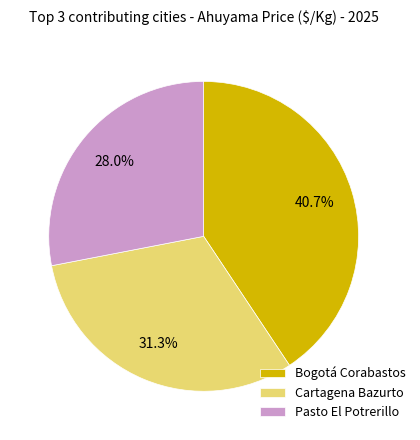

Does any single category account for the majority?

No